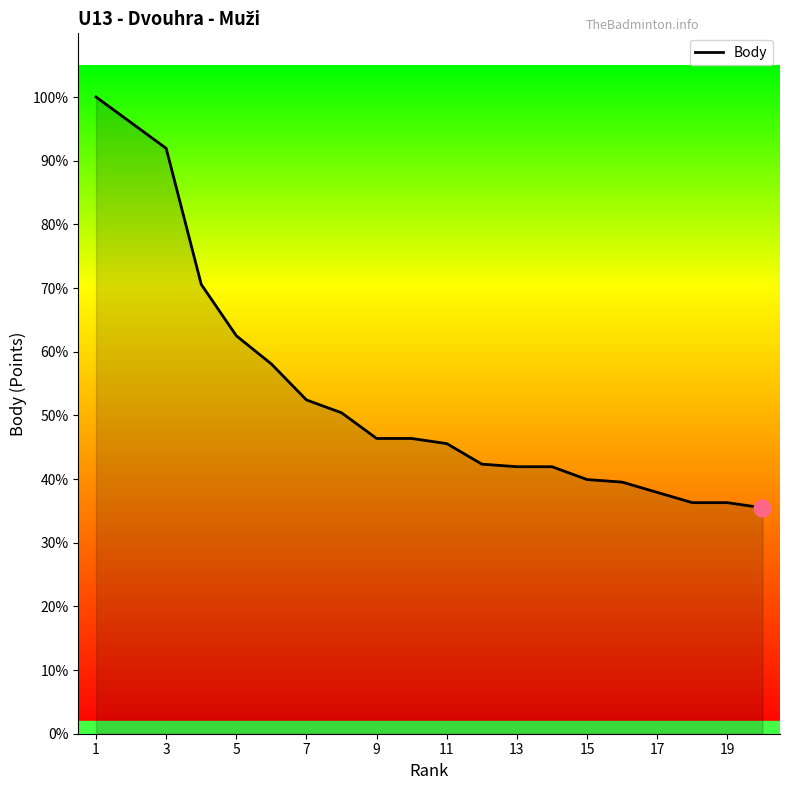

Reading left to right, transcribe all the data shown in this chart.

2480	2380	2280	1750	1550	1440	1300	1250	1150	1150	1130	1050	1040	1040	990	980	940	900	900	880